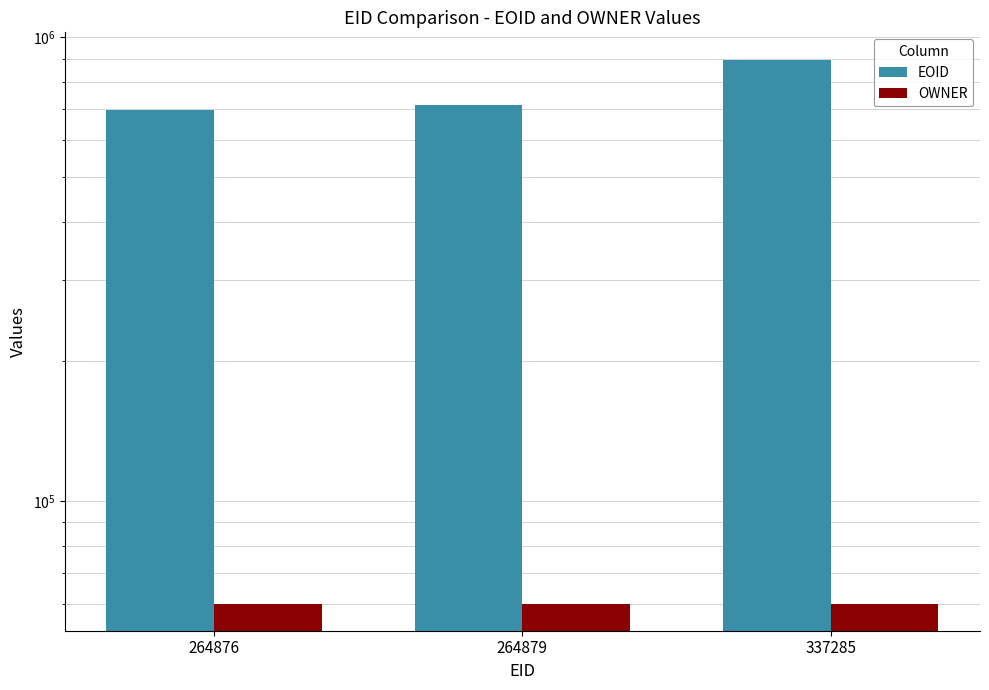

What is the sum of the EOID values at 264876 and 264879?

1410649